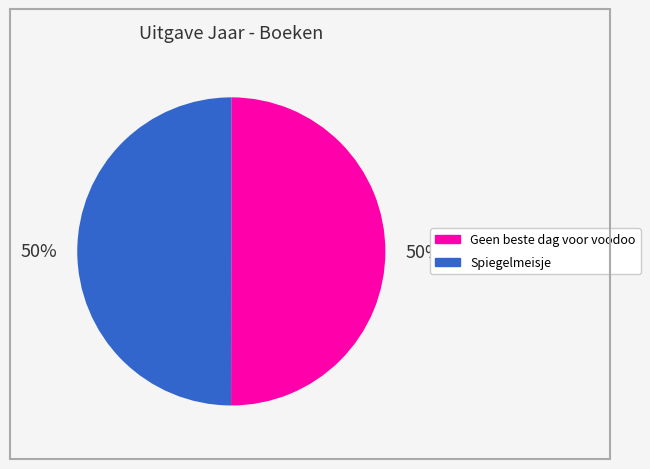

What percentage is the Spiegelmeisje slice, to the nearest percent?

50%